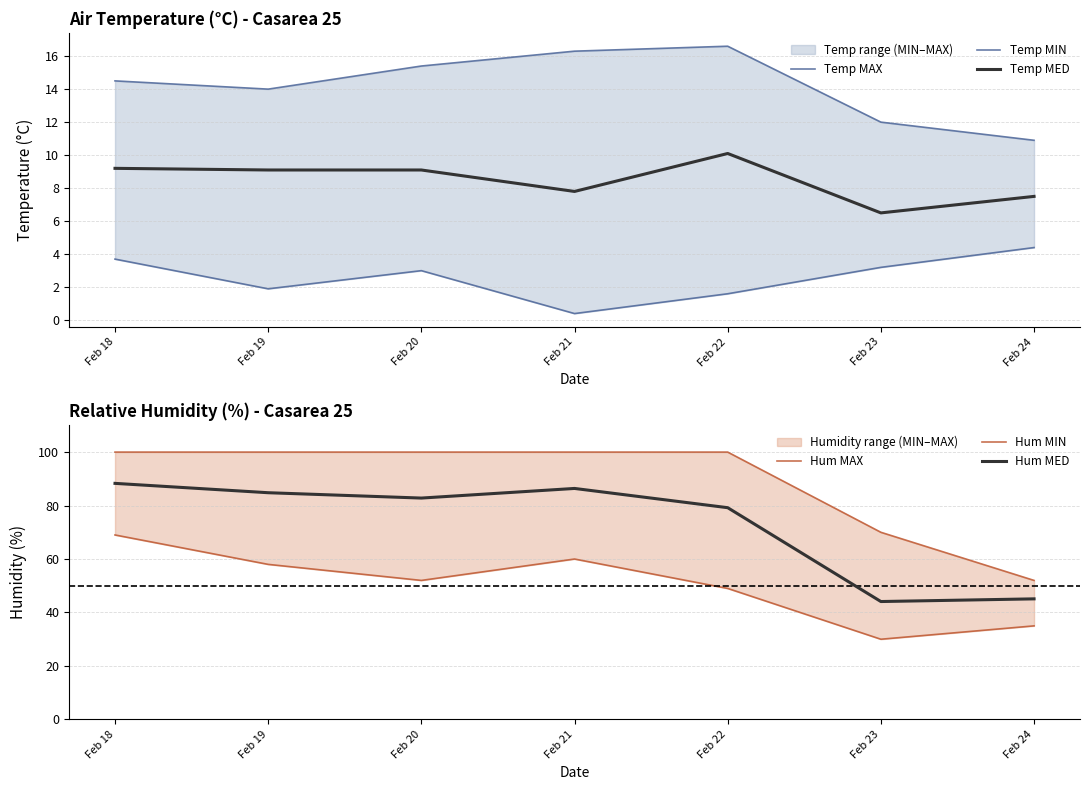

Between Feb 24 and Feb 18, which is larger?

Feb 18